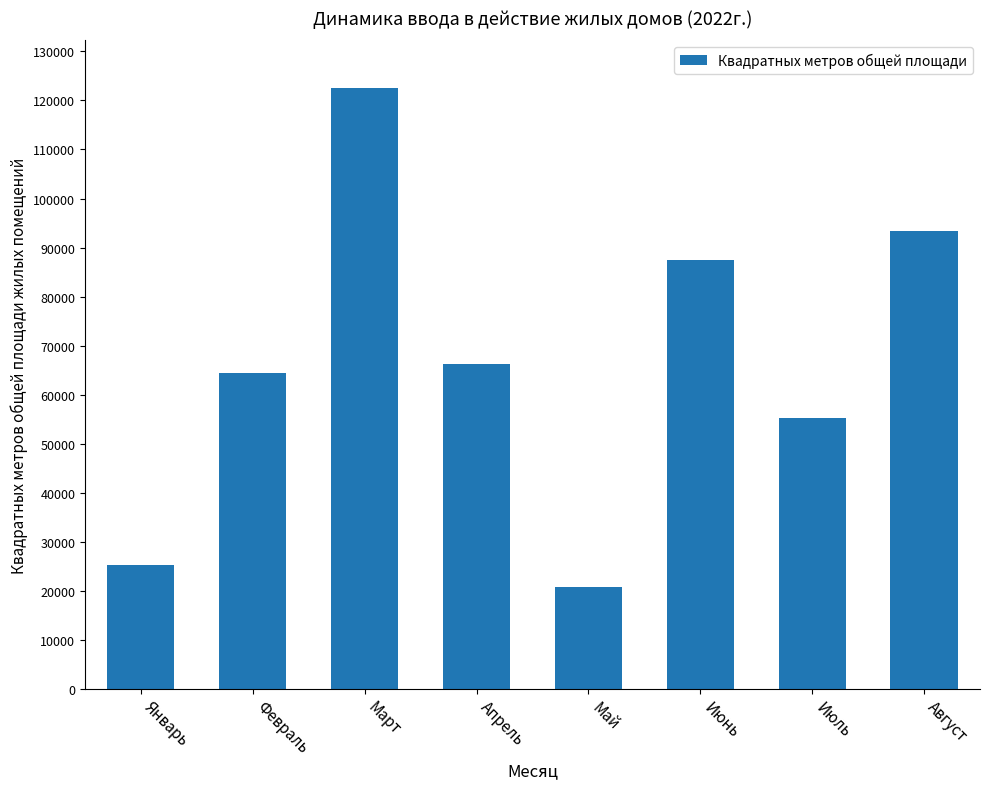

Rank the categories by value from highest to lowest.

Март, Август, Июнь, Апрель, Февраль, Июль, Январь, Май